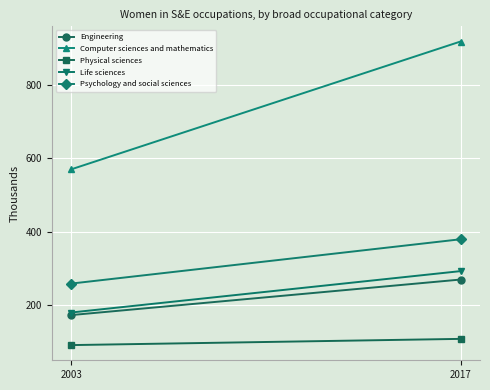

Between 2017 and 2003, which is larger?

2017